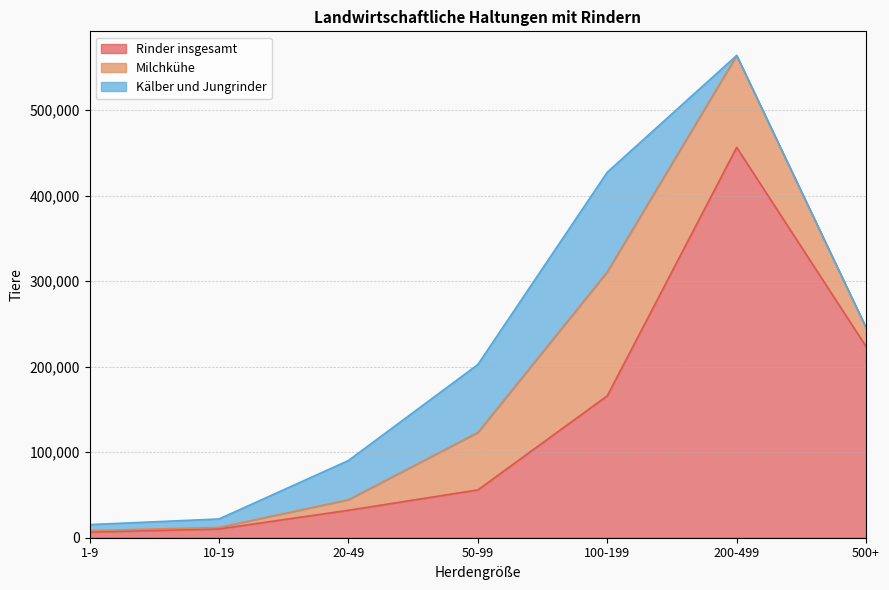

Between 100-199 and 1-9, which is larger?

100-199